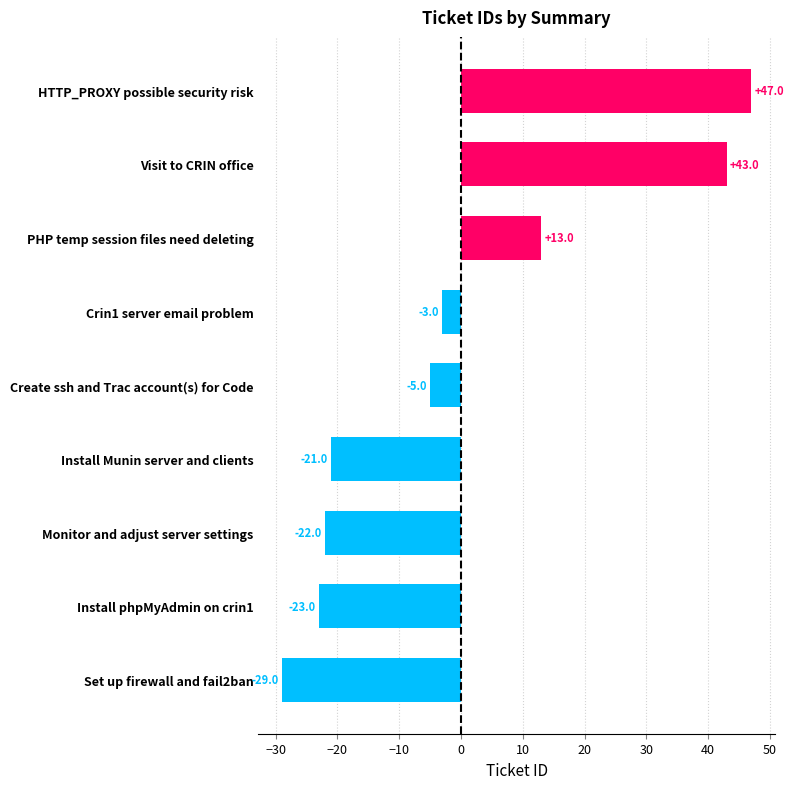

Reading top to bottom, transcribe all the data shown in this chart.

47	43	13	-3	-5	-21	-22	-23	-29